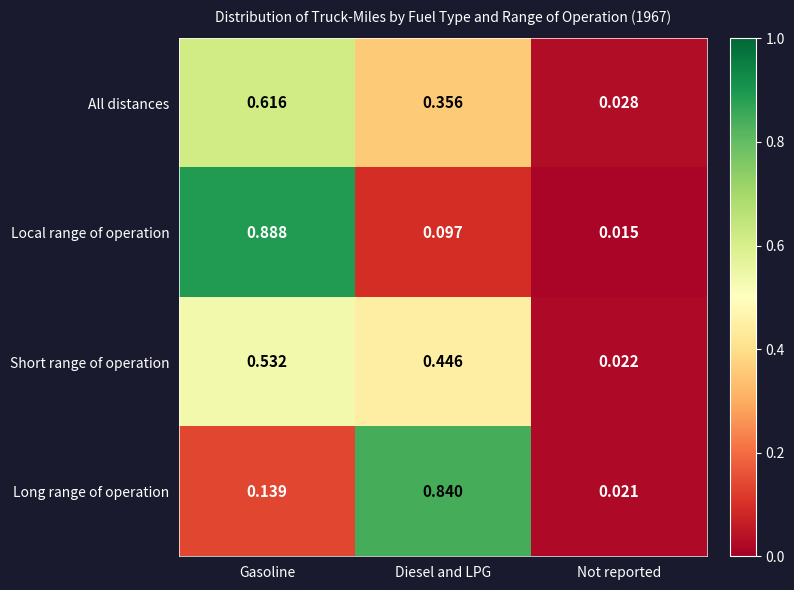

What is the total value across all series at Diesel and LPG?

1.7